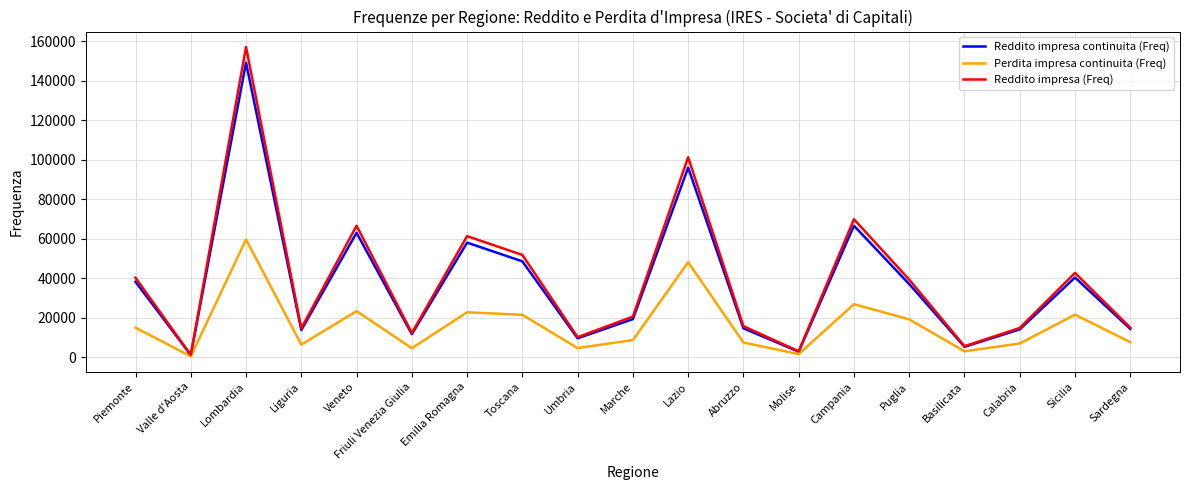

The value of Reddito impresa (Freq) at Calabria is 14875. True or false?

True